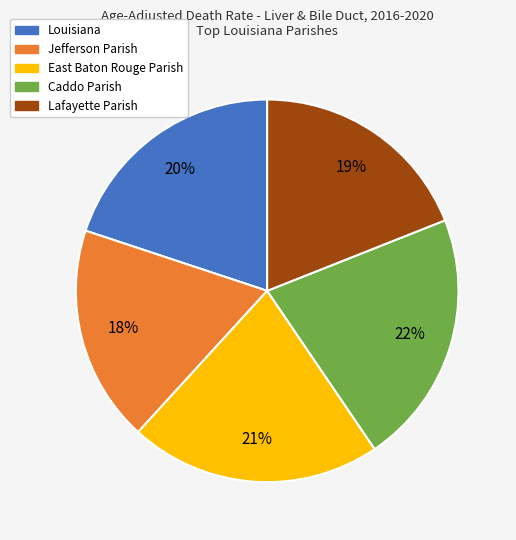

The Louisiana slice represents 20% of the pie. True or false?

True